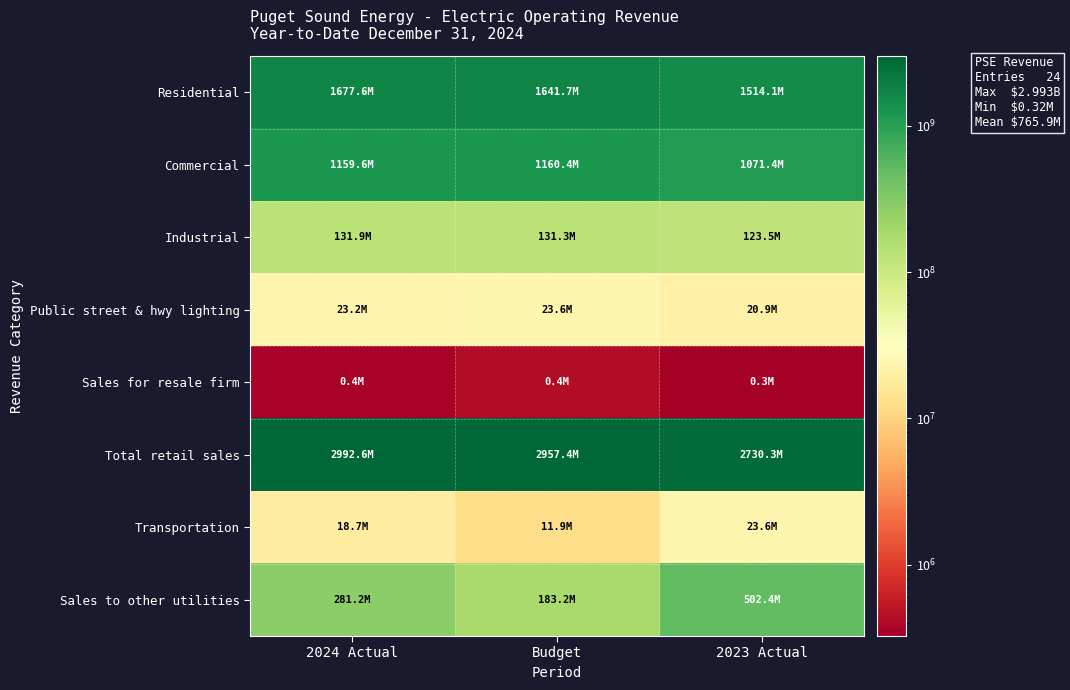

Reading left to right, transcribe all the data shown in this chart.

Residential: 2024 Actual=1677597294.5	Budget=1641724604.0	2023 Actual=1514148994.7
Commercial: 2024 Actual=1159596449.1	Budget=1160368462.0	2023 Actual=1071384693.6
Industrial: 2024 Actual=131869074.2	Budget=131288381.0	2023 Actual=123547974.7
Public street & hwy lighting: 2024 Actual=23154054.7	Budget=23573447.0	2023 Actual=20865110.8
Sales for resale firm: 2024 Actual=353425.0	Budget=420683.0	2023 Actual=324999.8
Total retail sales: 2024 Actual=2992570297.5	Budget=2957375577.0	2023 Actual=2730271773.5
Transportation: 2024 Actual=18723188.1	Budget=11940772.0	2023 Actual=23572559.4
Sales to other utilities: 2024 Actual=281186110.4	Budget=183160349.0	2023 Actual=502390834.4